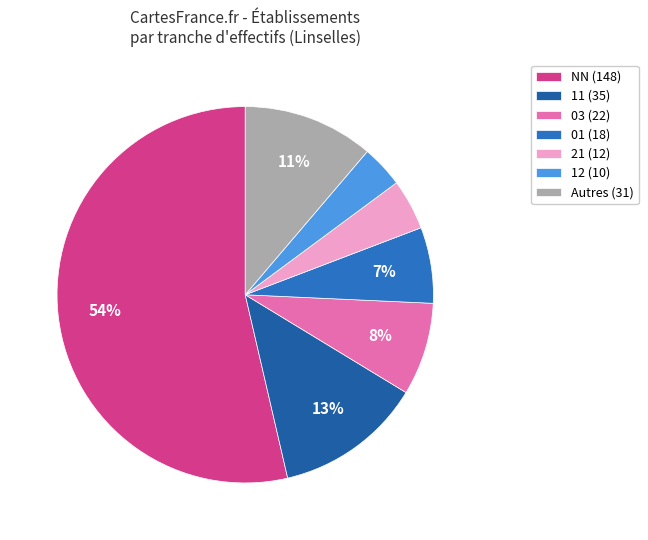

What is the majority slice?

NN (148)